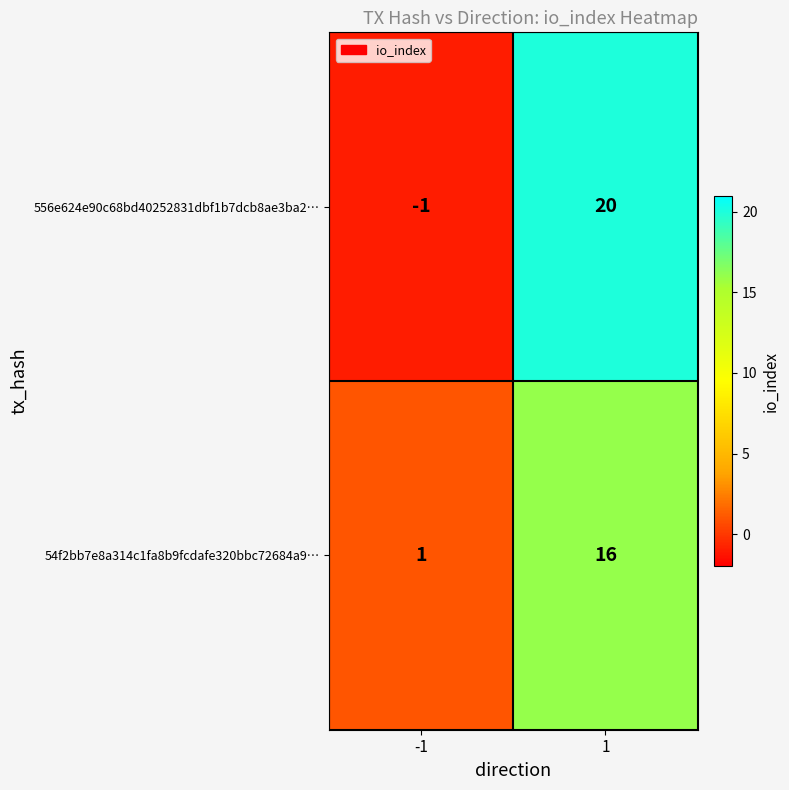

List the series in order of their peak value, lowest first.

54f2bb7e8a314c1fa8b9fcdafe320bbc72684a9…, 556e624e90c68bd40252831dbf1b7dcb8ae3ba2…